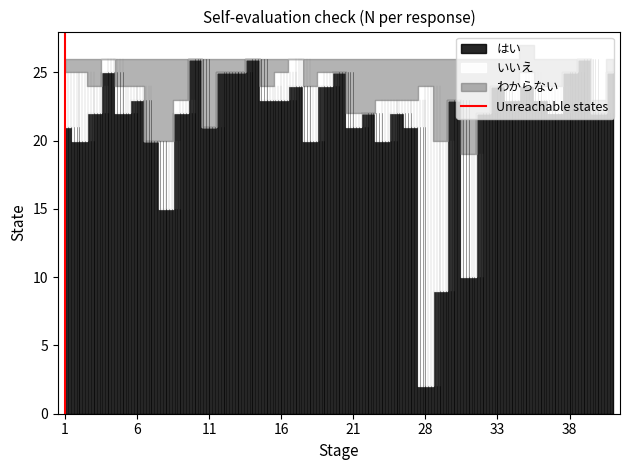

Count the values in the range 0 to 1.

2